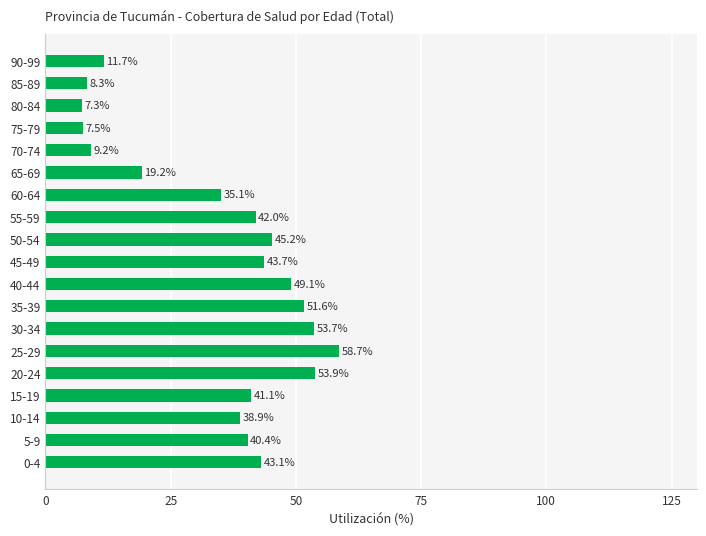

What is the minimum value shown in the chart?

7.3